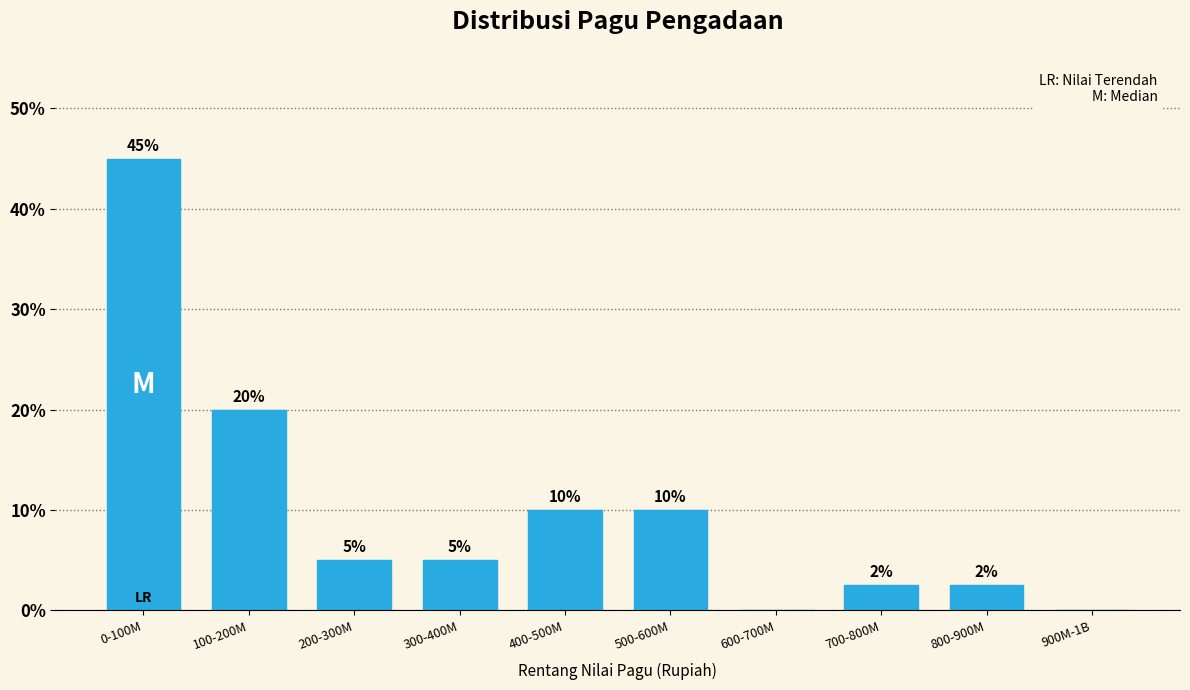

Between 400-500M and 600-700M, which is larger?

400-500M